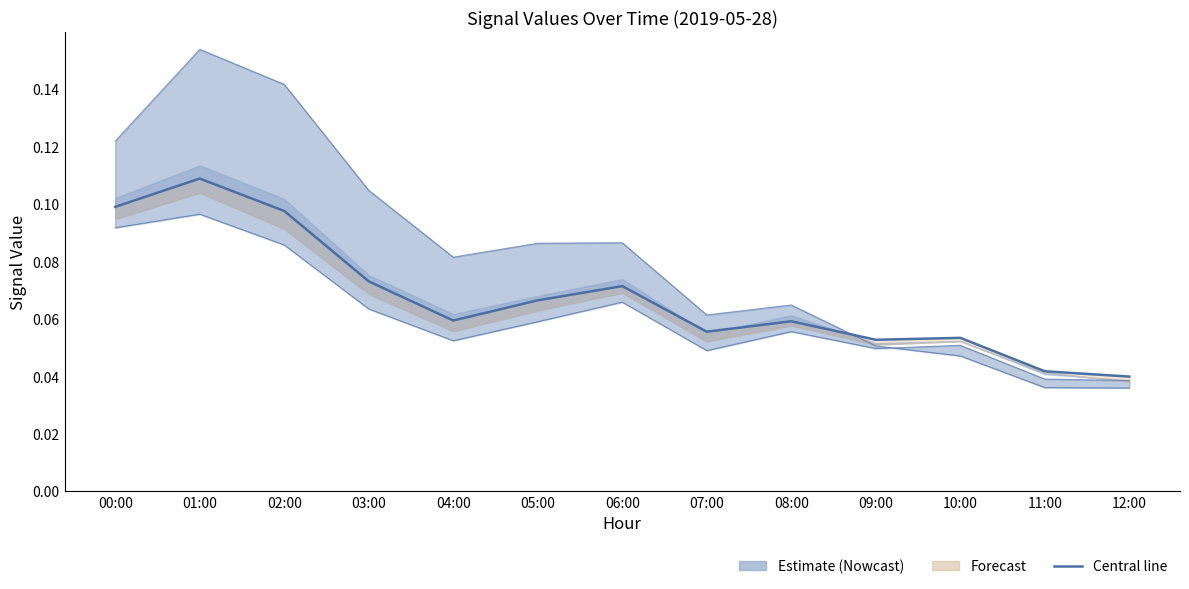

What is the difference between the maximum and minimum values in the col_4 (upper) series?

0.1